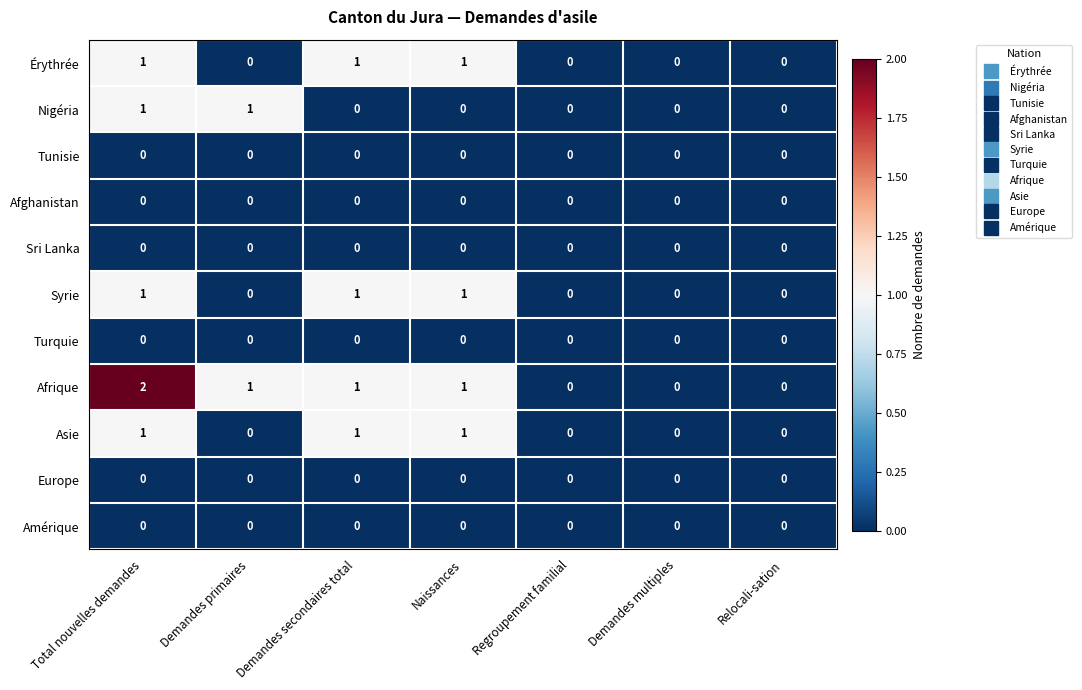

Which series has the largest range (max minus min)?

Afrique